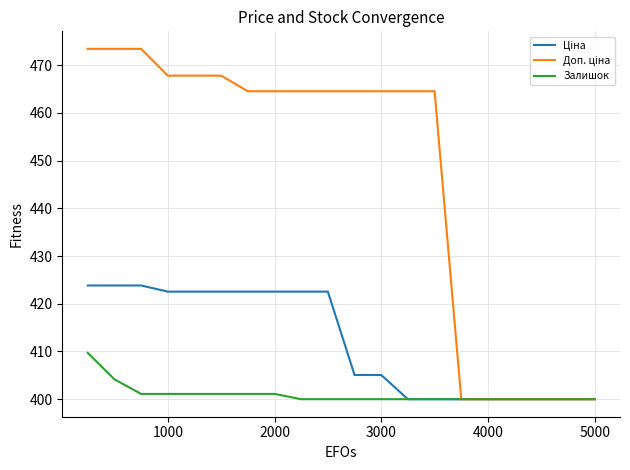

What is the minimum value shown in the chart?

400.0